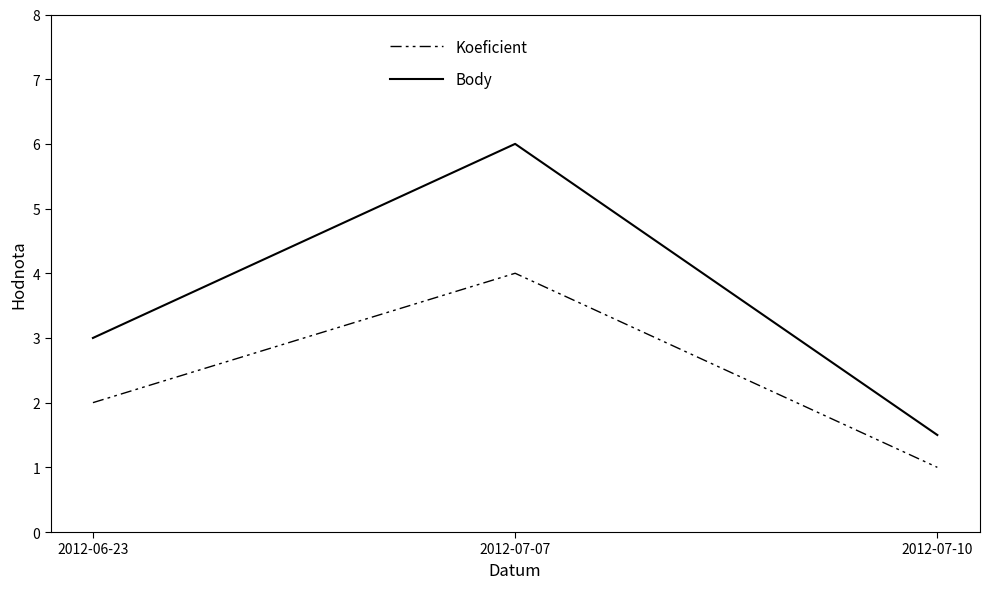

How many values in the Body series are below 3?

1